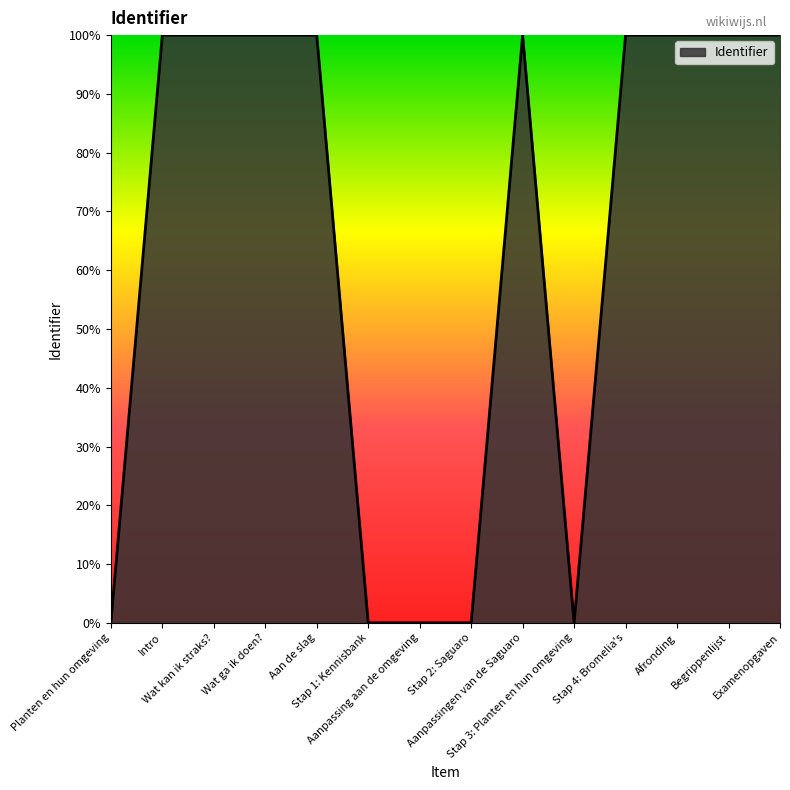

What is the sum of all values?

900.0